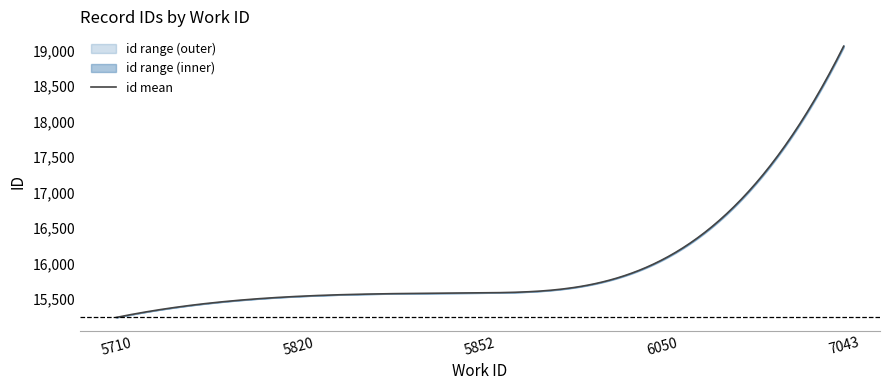

True or false: id_lower and id_upper cross at least once.

False